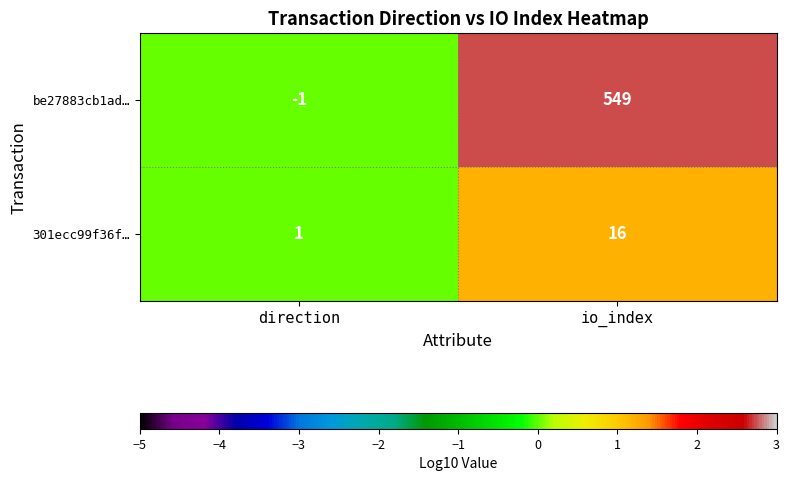

What is the difference between the highest and lowest values at io_index?

533